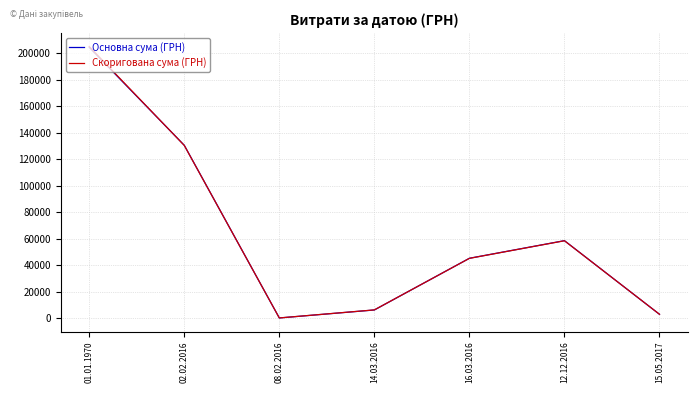

Reading left to right, transcribe all the data shown in this chart.

Основна сума (ГРН): 204286.8	130423.3	226.1	6245.5	45228.0	58517.0	2975.4
Скоригована сума (ГРН): 204895.6	130315.1	227.0	6302.6	45164.4	58434.8	3003.6